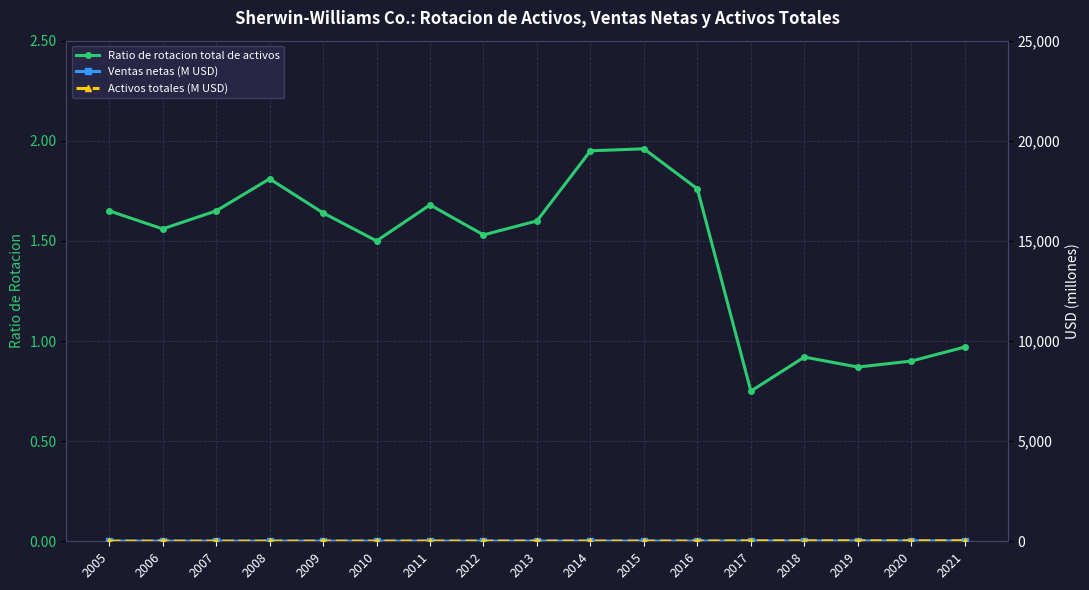

Count the number of data series in this chart.

3